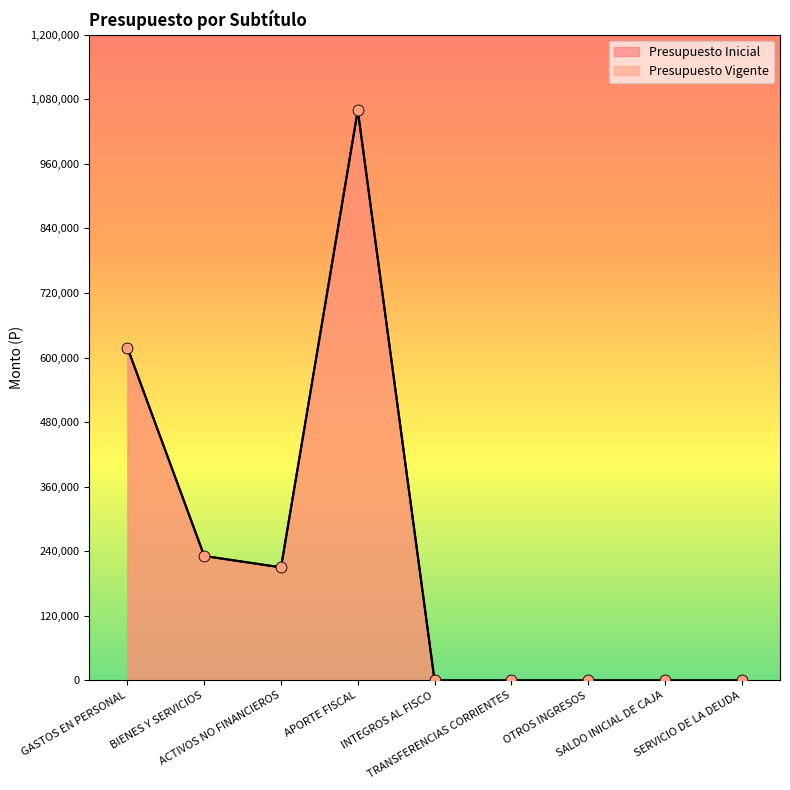

Which series has the widest spread of Y values?

Presupuesto Inicial